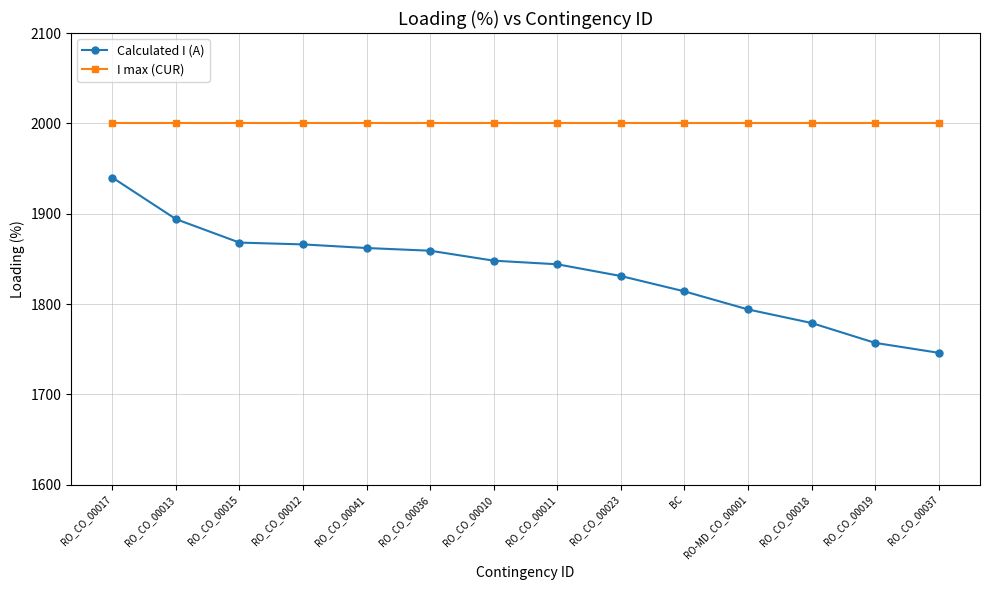

What value does the I max (CUR) series have at RO_CO_00015?

2000